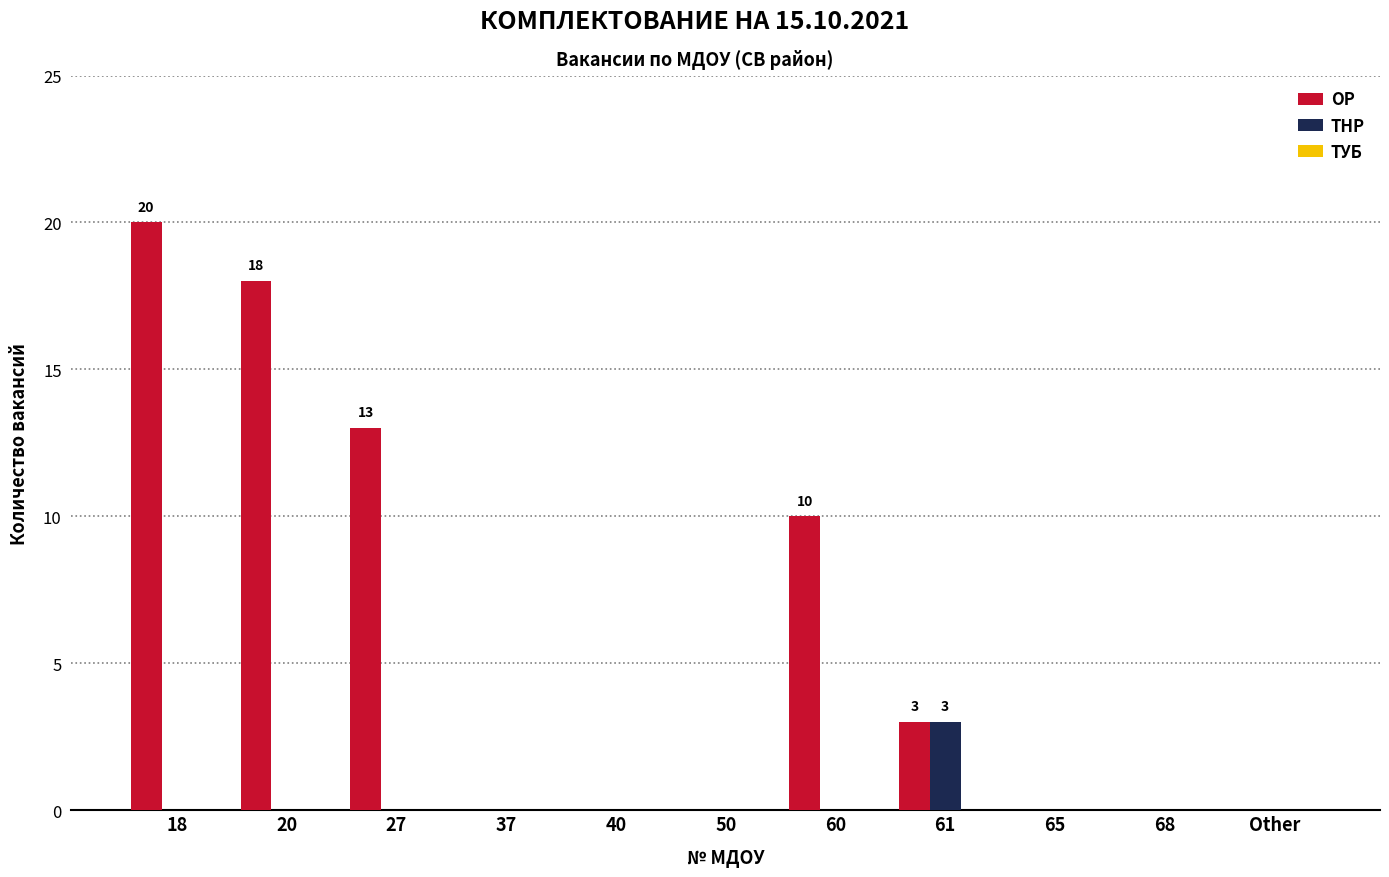

Which series has the largest total across all categories?

ОР